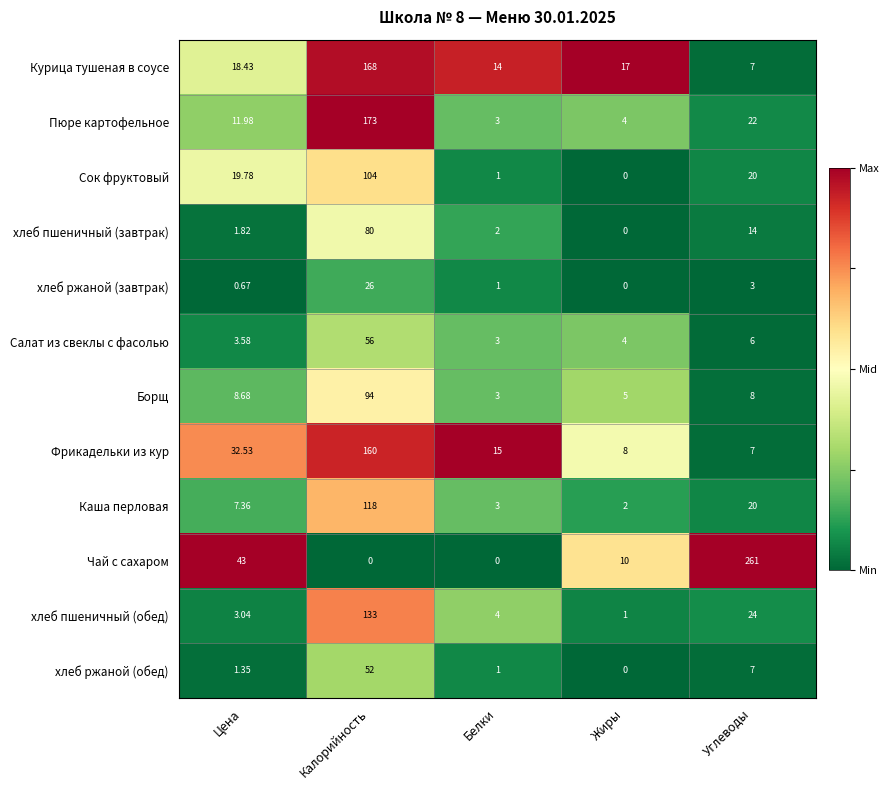

Which series has the widest spread of values?

Чай с сахаром